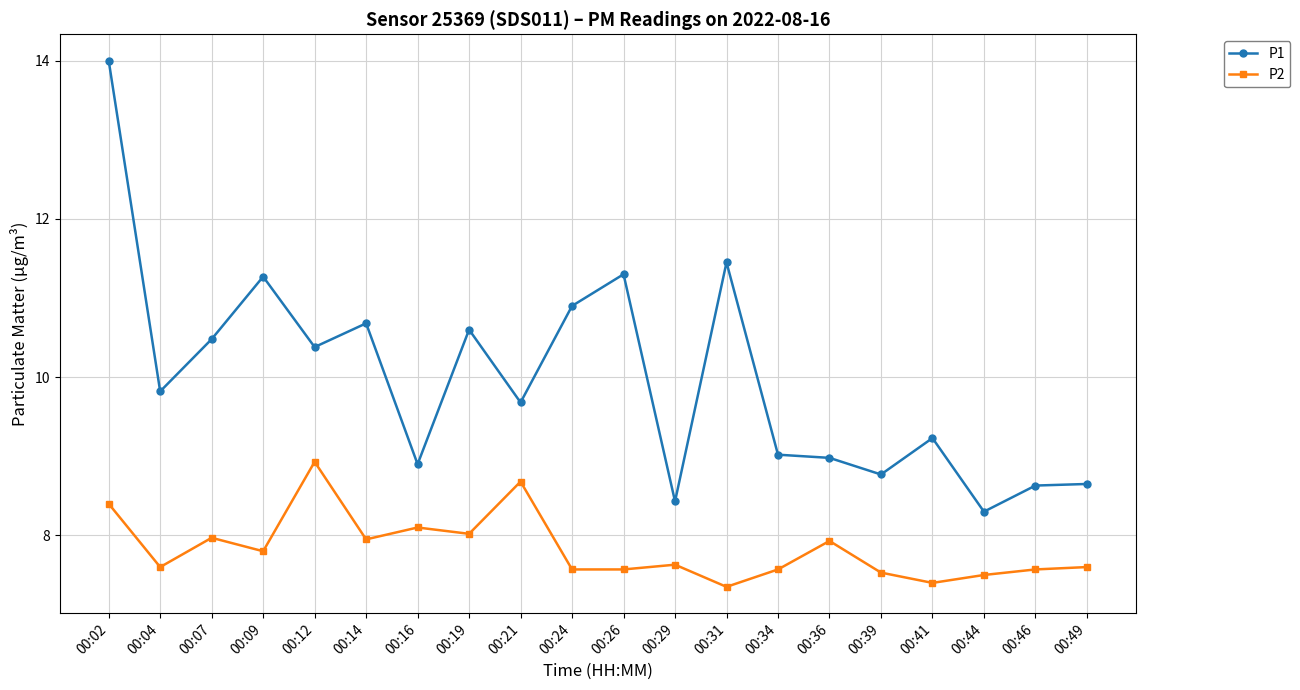

Where is the first local maximum for P2?

00:07